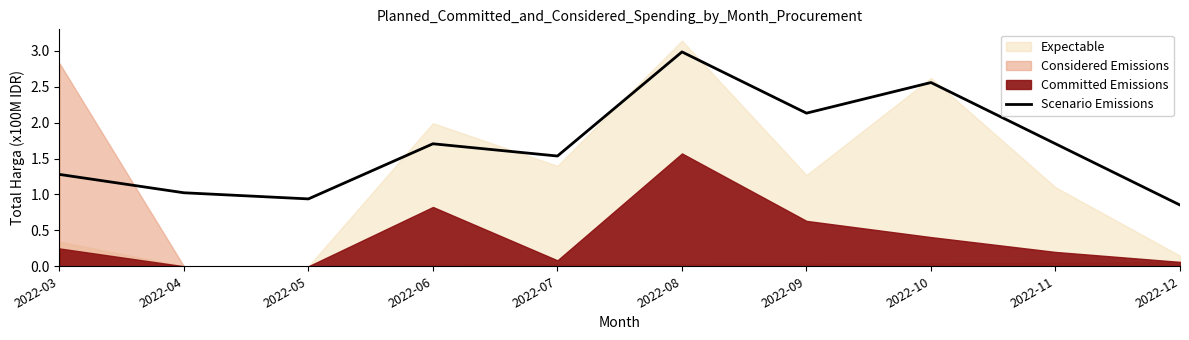

The value of Scenario Emissions at 2022-06 is 0.9. True or false?

False